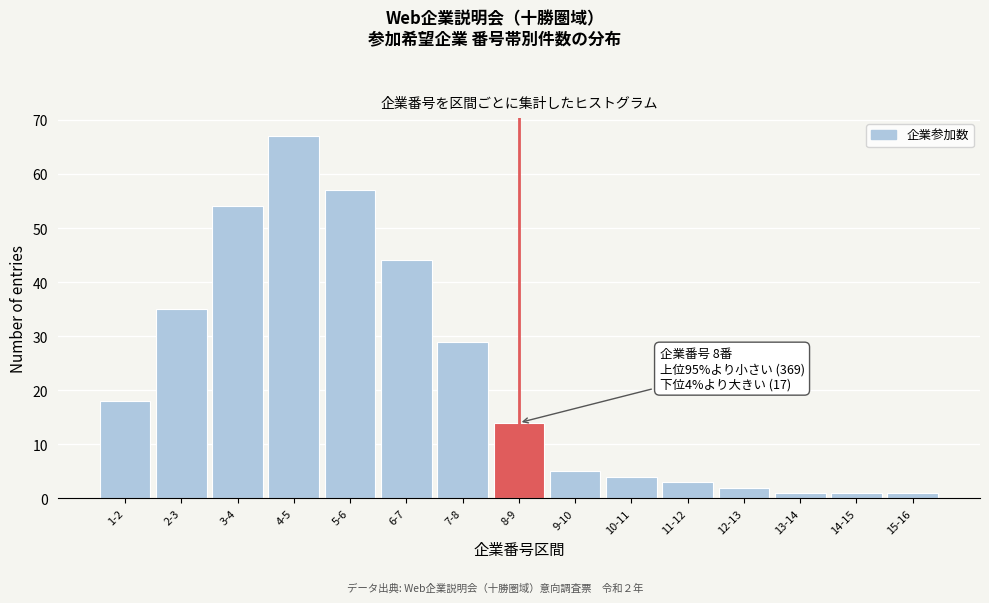

Reading left to right, list all the values displayed in this chart.

18	35	54	67	57	44	29	14	5	4	3	2	1	1	1